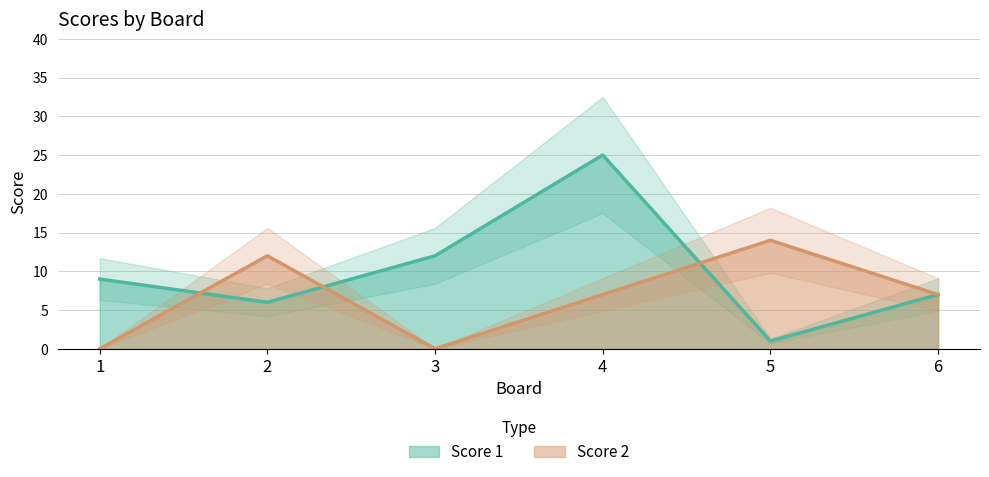

List the labels in order of Score 1 value, smallest first.

5, 2, 6, 1, 3, 4